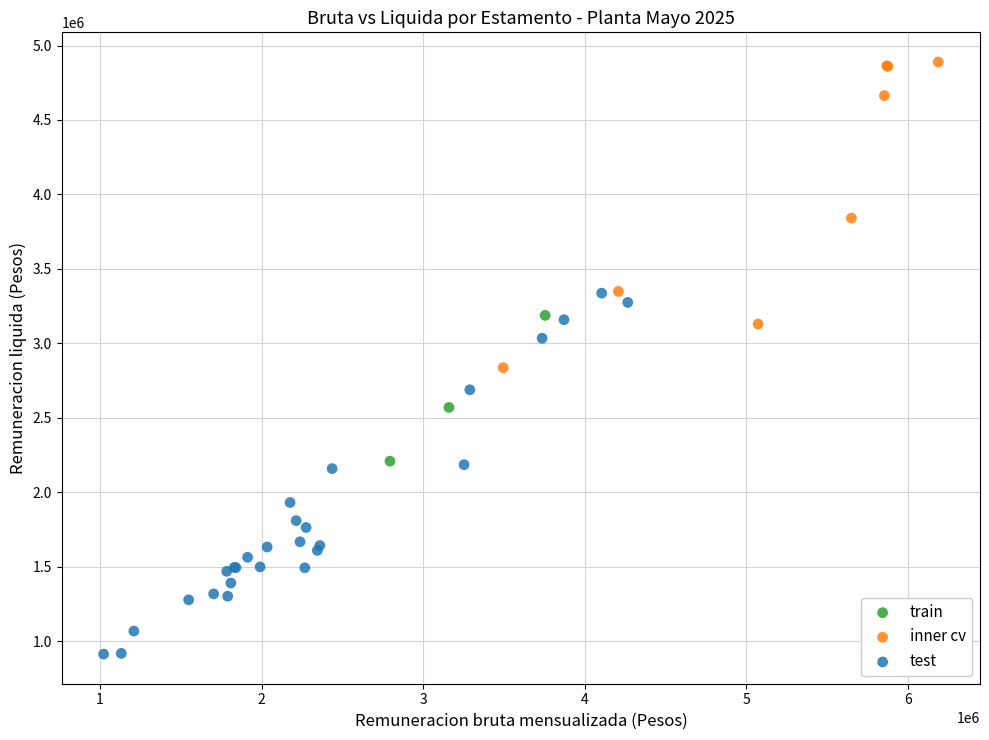

What are all the series names shown in the legend?

train, inner cv, test